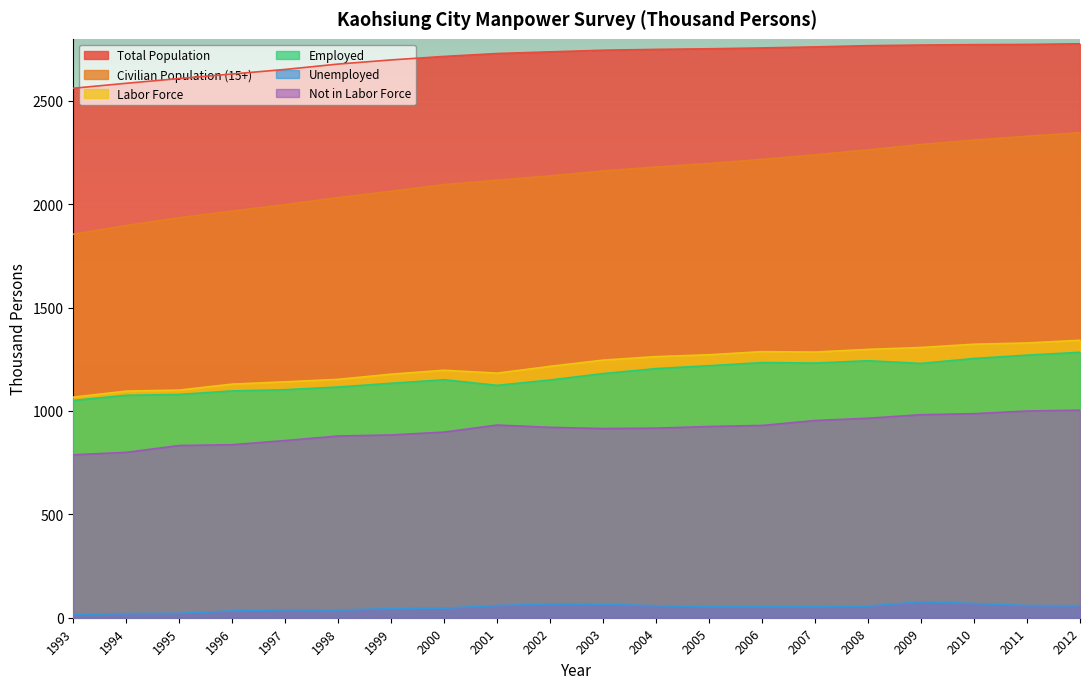

What is the total value across all series at 1996?

7694